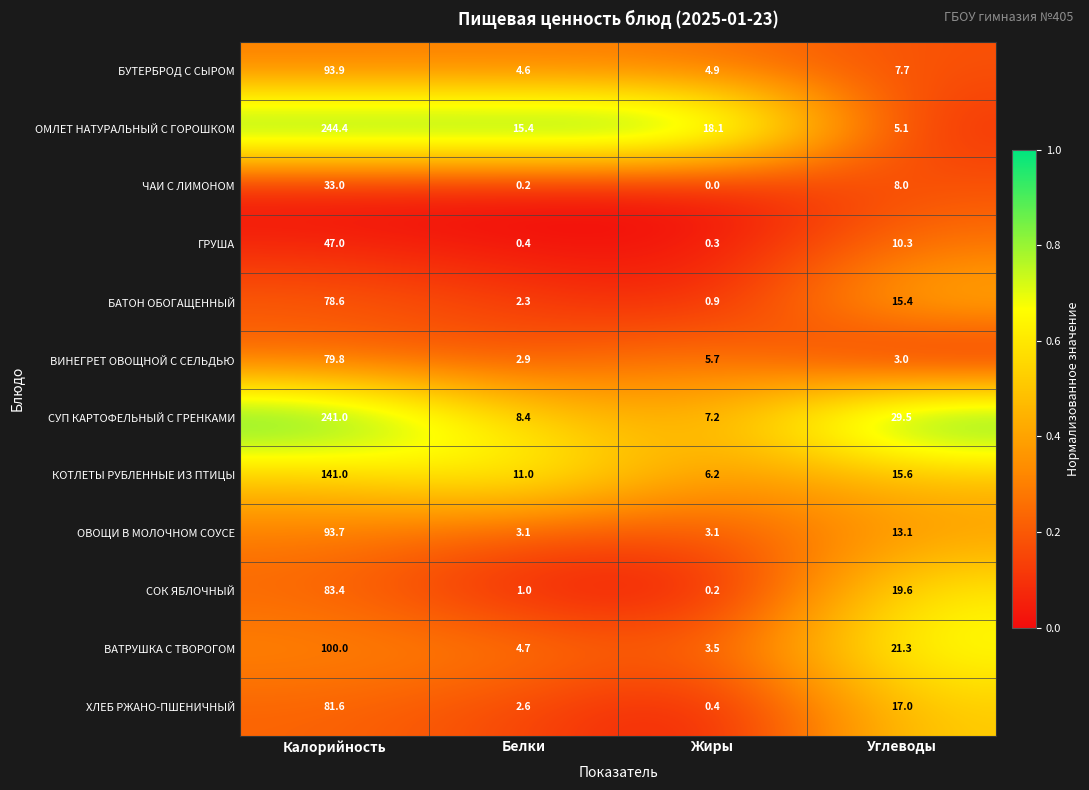

What is the difference between the ВАТРУШКА С ТВОРОГОМ values at Калорийность and Жиры?

96.5